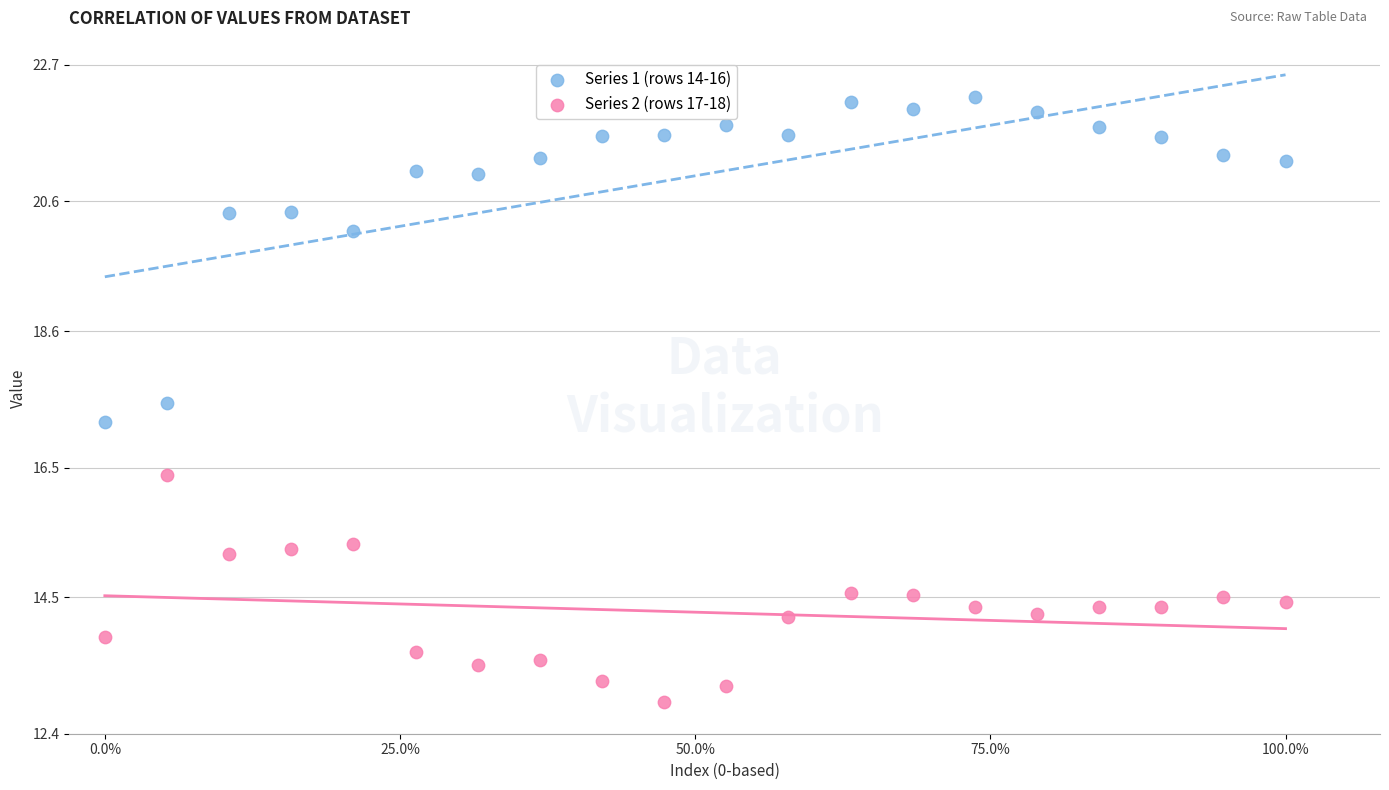

Which series has the widest spread of Y values?

Series 1 (rows 14-16)